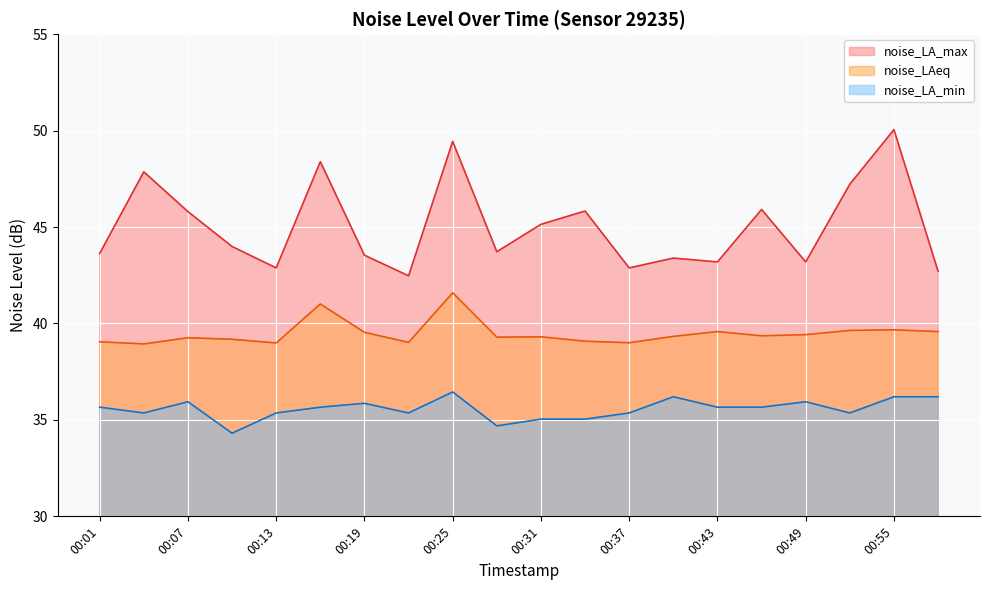

At which label does noise_LA_min reach its peak?

00:25